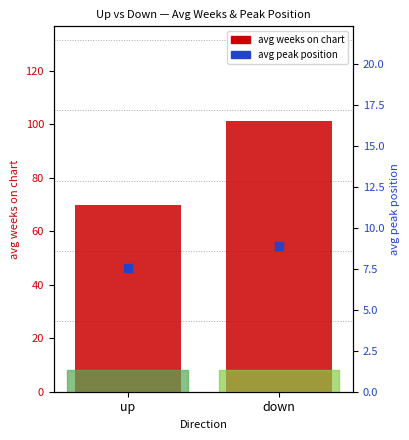

What is the total value across all series at down?

110.1